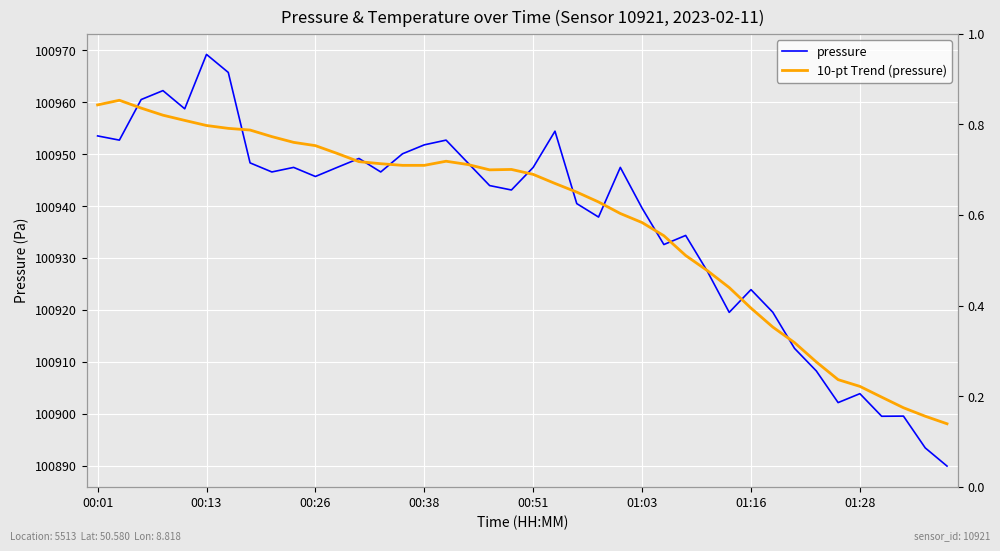

Rank the series by their maximum value, from highest to lowest.

pressure, 10-pt Trend (pressure)